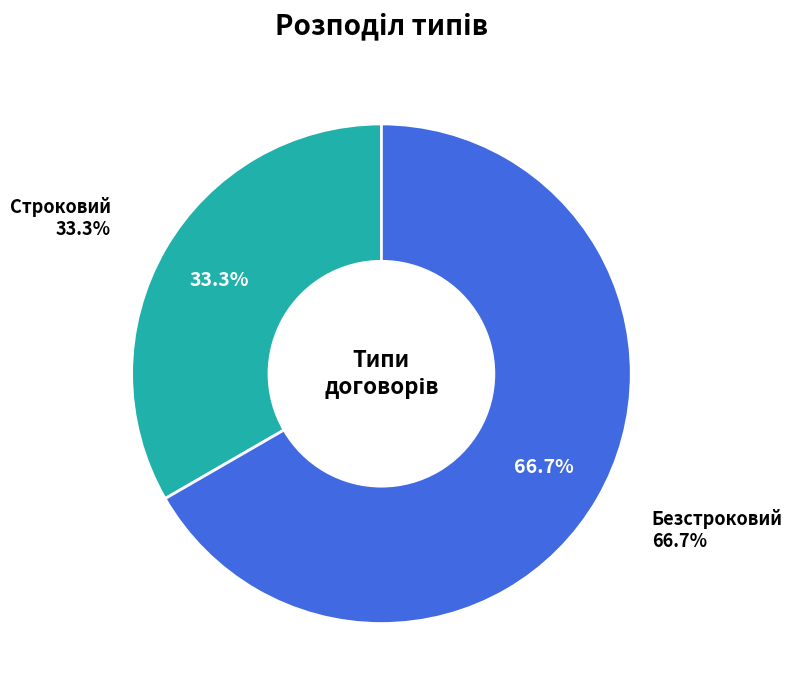

The Строковий slice represents 19% of the pie. True or false?

False